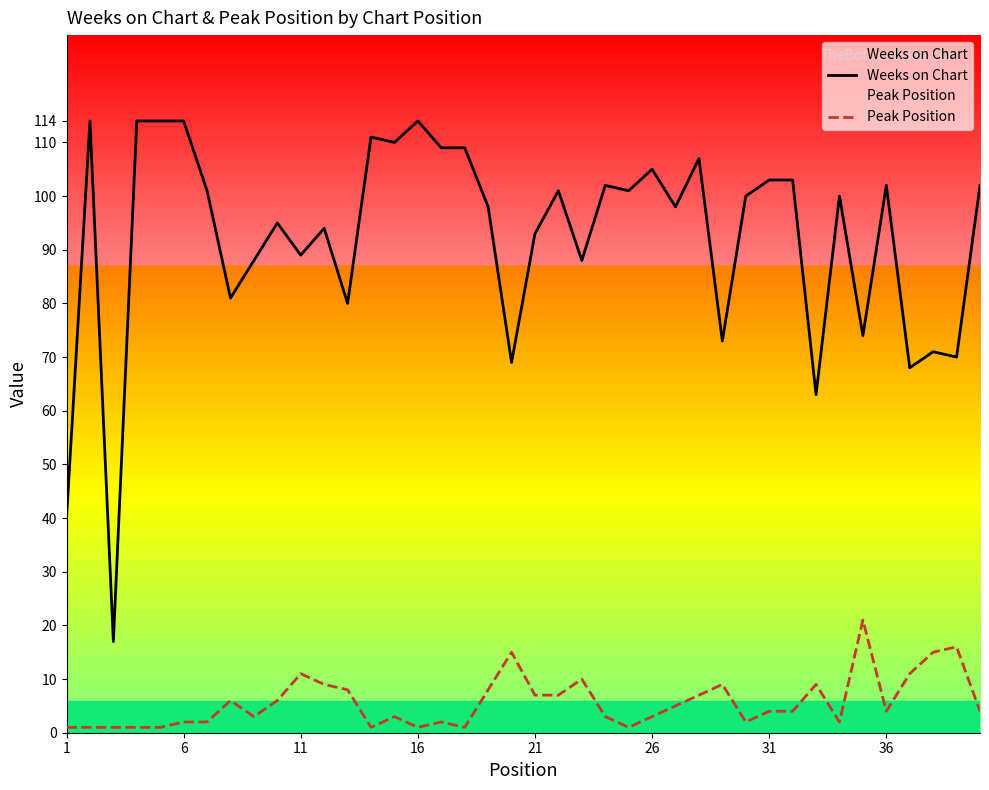

How many interior local peaks does the Peak Position series have?

10